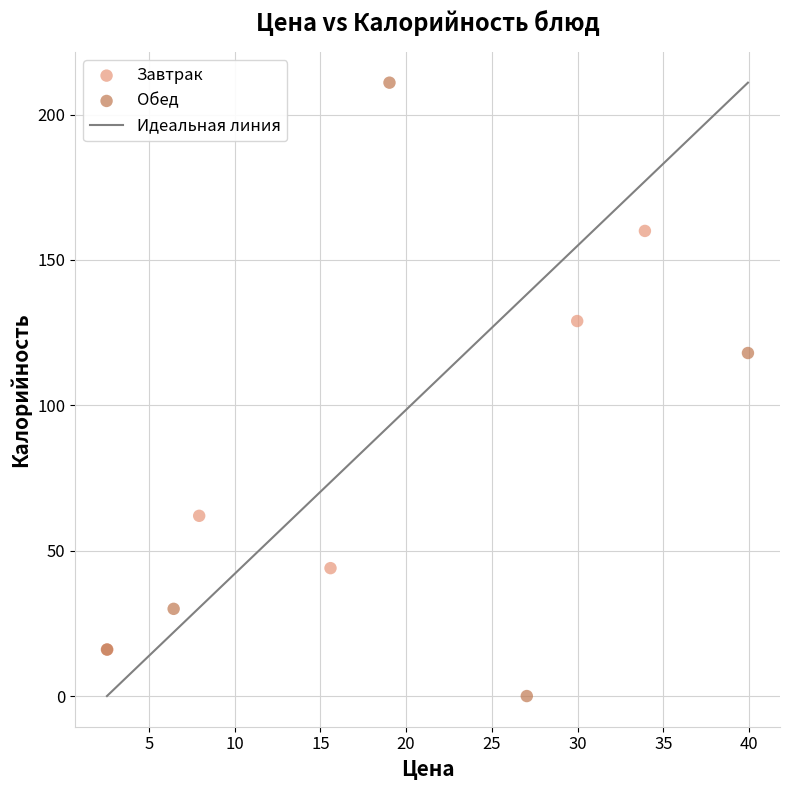

Which series has the widest spread of Y values?

Обед